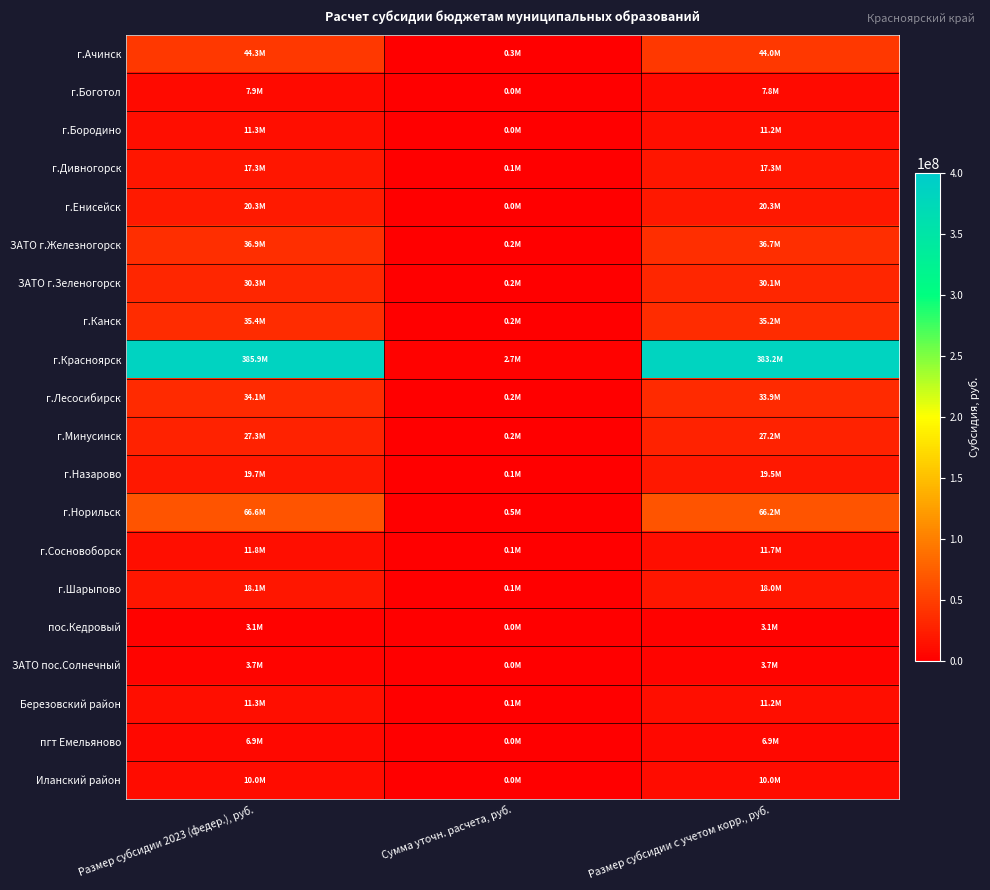

Which category has the highest value across all series?

Размер субсидии 2023 (федер.), руб.